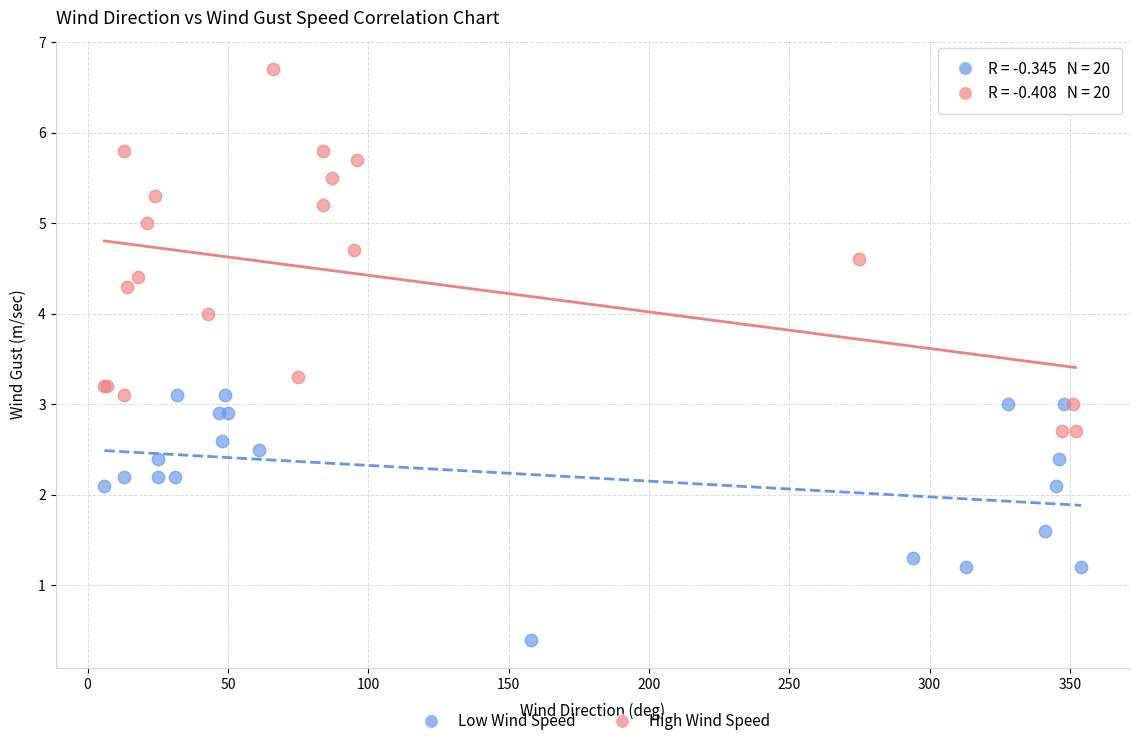

Which series reaches the maximum Y coordinate?

High Wind Speed